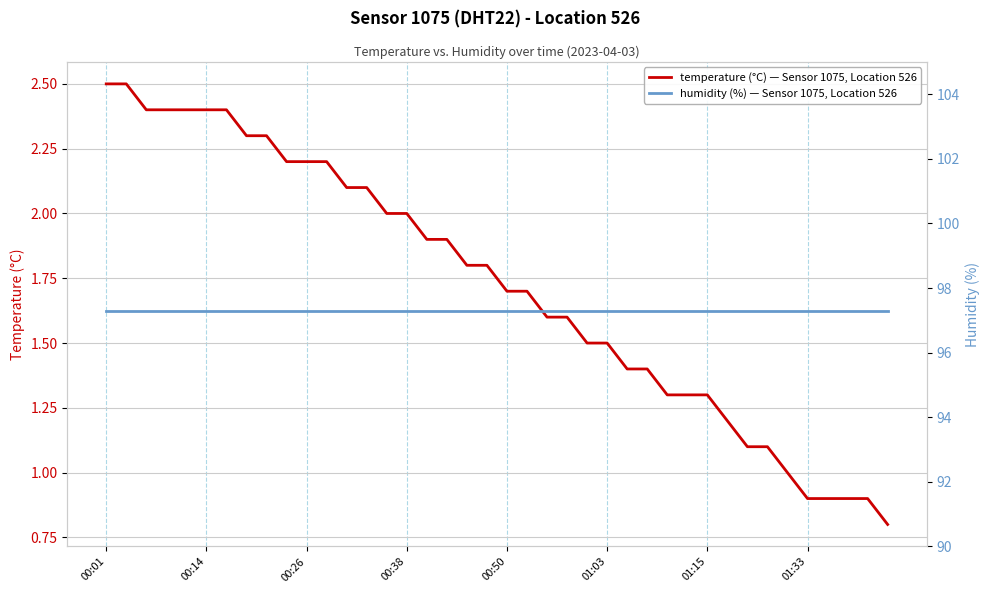

The temperature (°C) — Sensor 1075, Location 526 series shows 2.1 at 01:03. True or false?

False